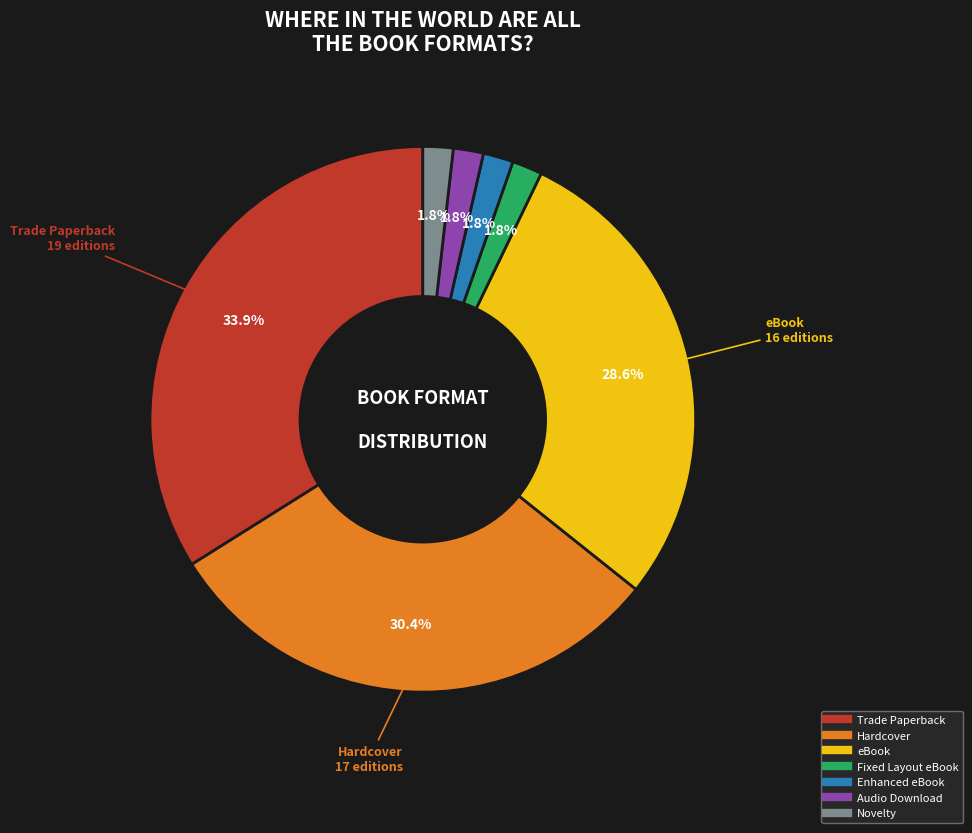

Is Novelty the majority of the pie?

No